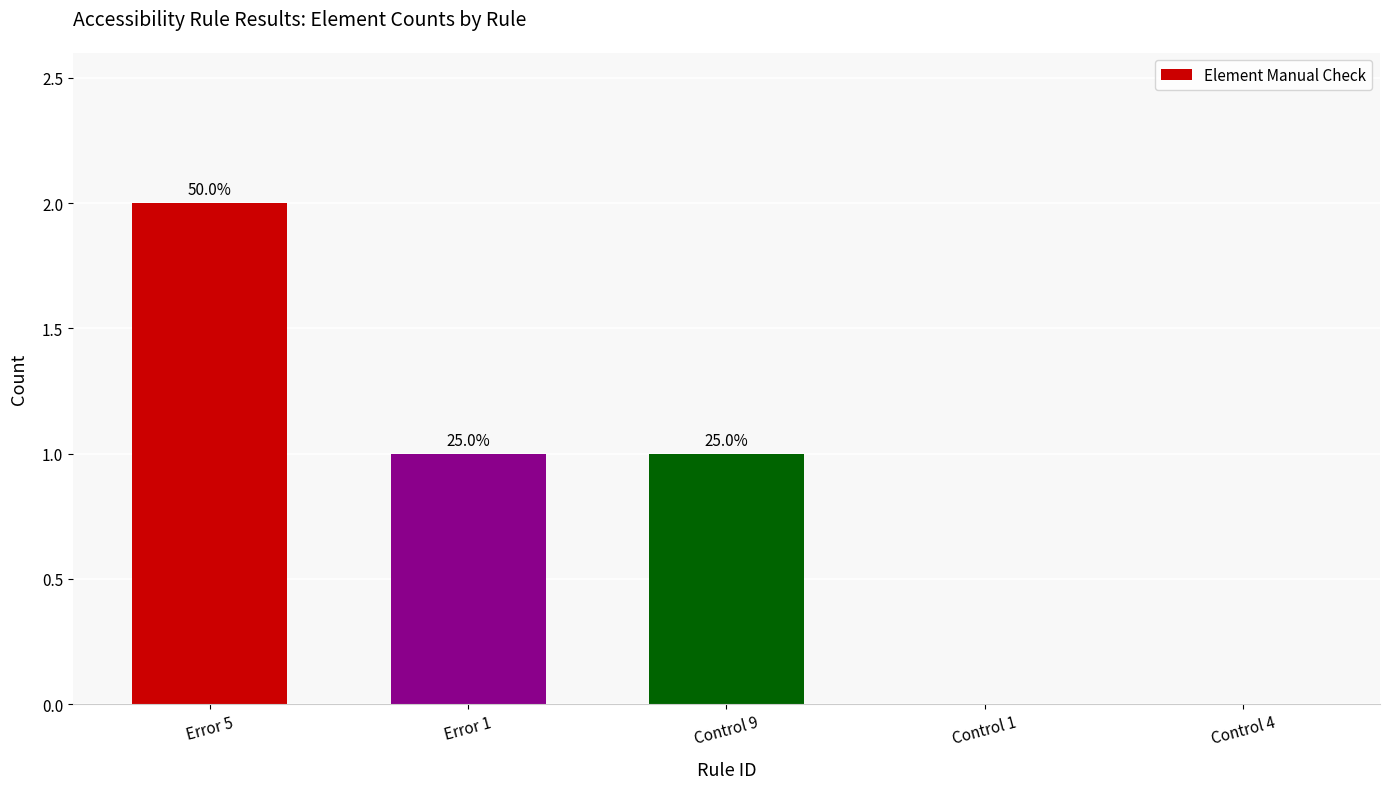

What is the value of the 2nd bar from the left?

1